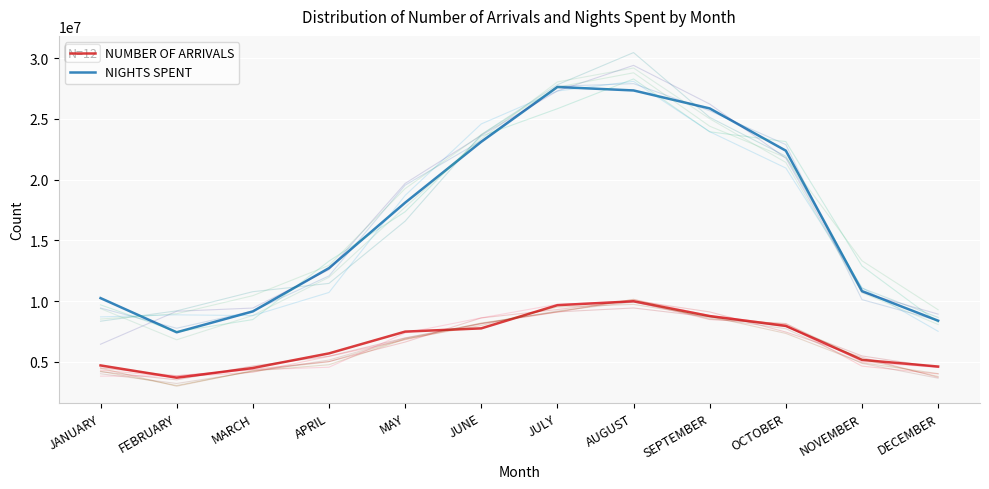

Between APRIL and JANUARY, which is larger?

APRIL